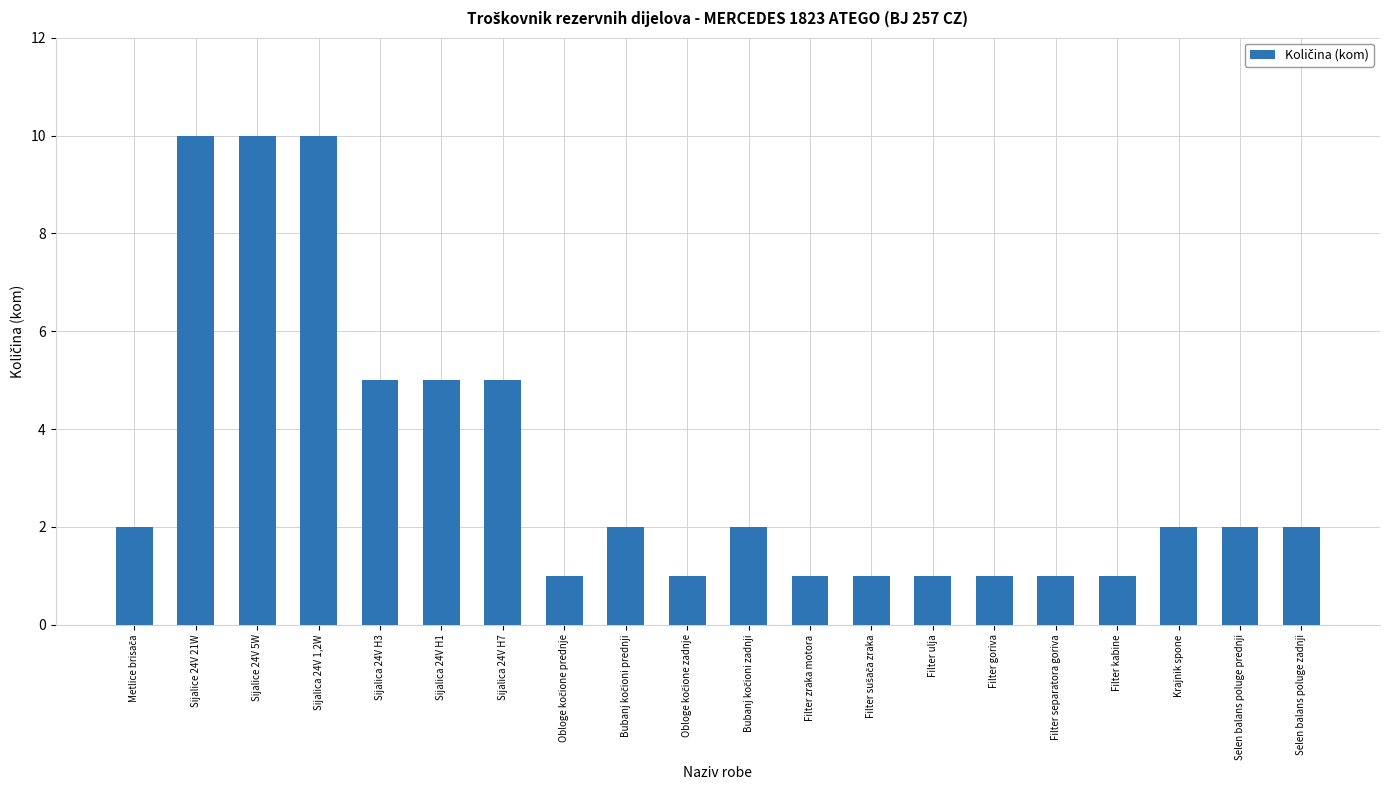

Between Sijalica 24V 1,2W and Filter goriva, which is larger?

Sijalica 24V 1,2W